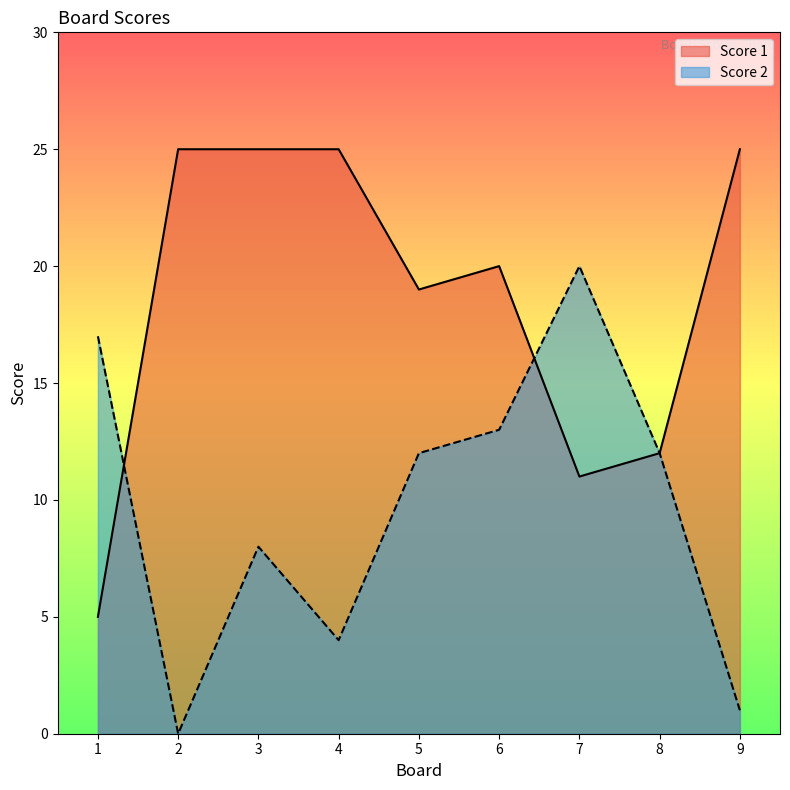

At which label does Score 2 first exceed 12?

1